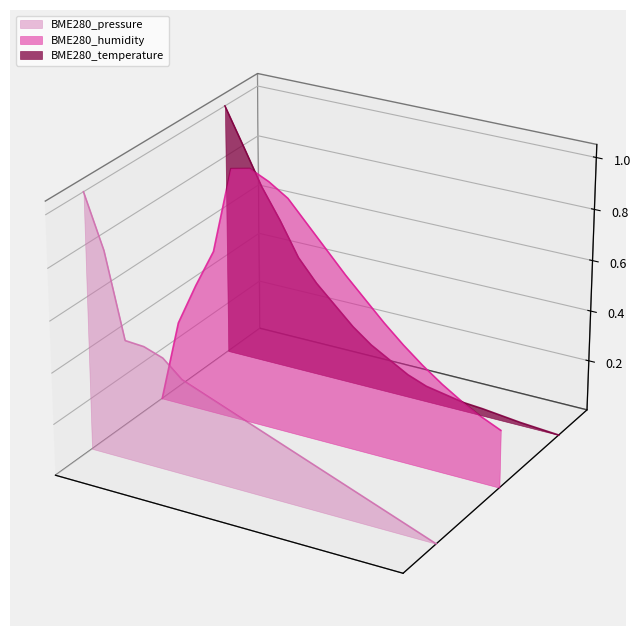

True or false: BME280_temperature has a value of -0.0 at 06:47.

True